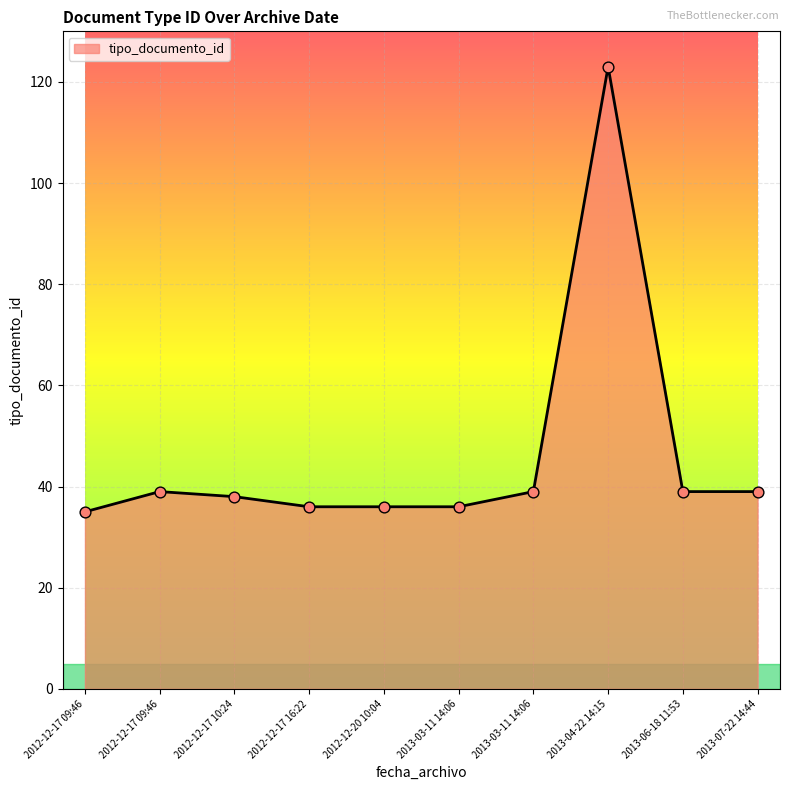

What is the ratio of the value at 2013-03-11 14:06 to the value at 2012-12-20 10:04?

1.1